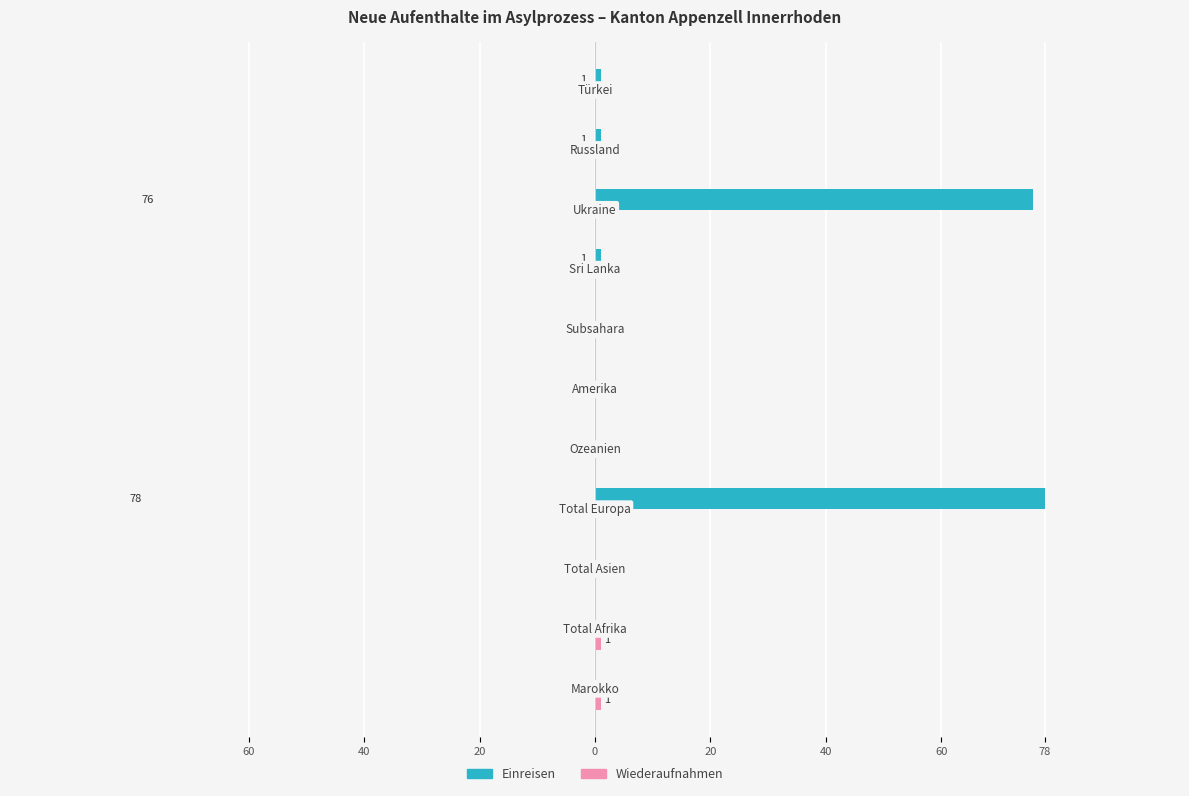

What is the difference between the second highest and second lowest values in the Einreisen series?

76